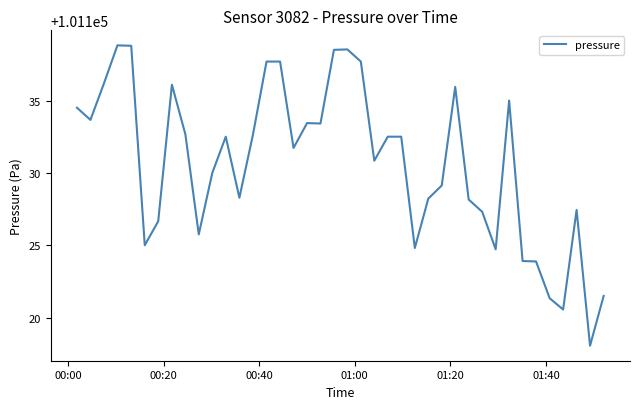

What is the minimum value shown in the chart?

101118.1